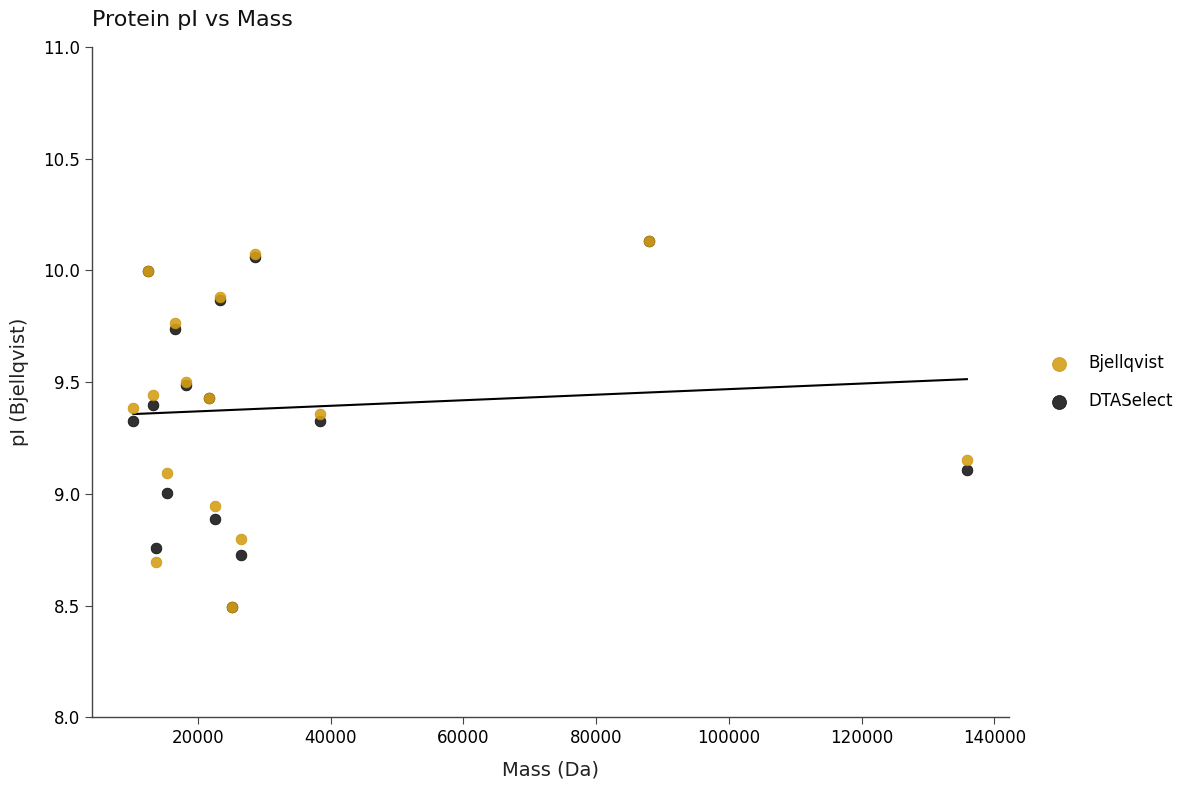

What are all the series names shown in the legend?

Bjellqvist, DTASelect